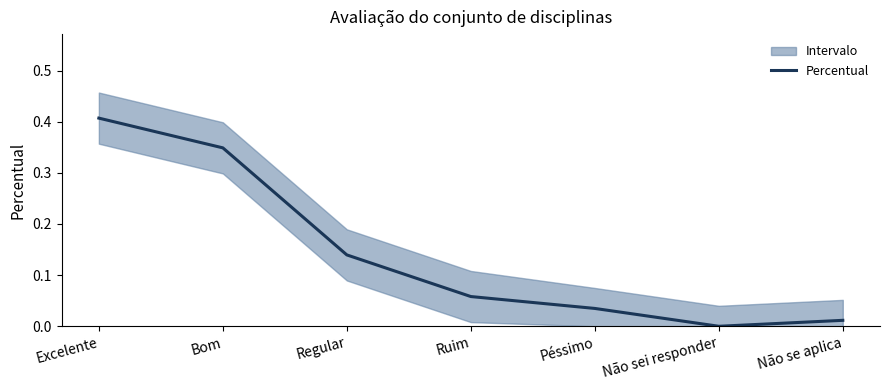

Reading right to left, transcribe all the data shown in this chart.

Não se aplica=0.0	Não sei responder=0.0	Péssimo=0.0	Ruim=0.1	Regular=0.1	Bom=0.3	Excelente=0.4